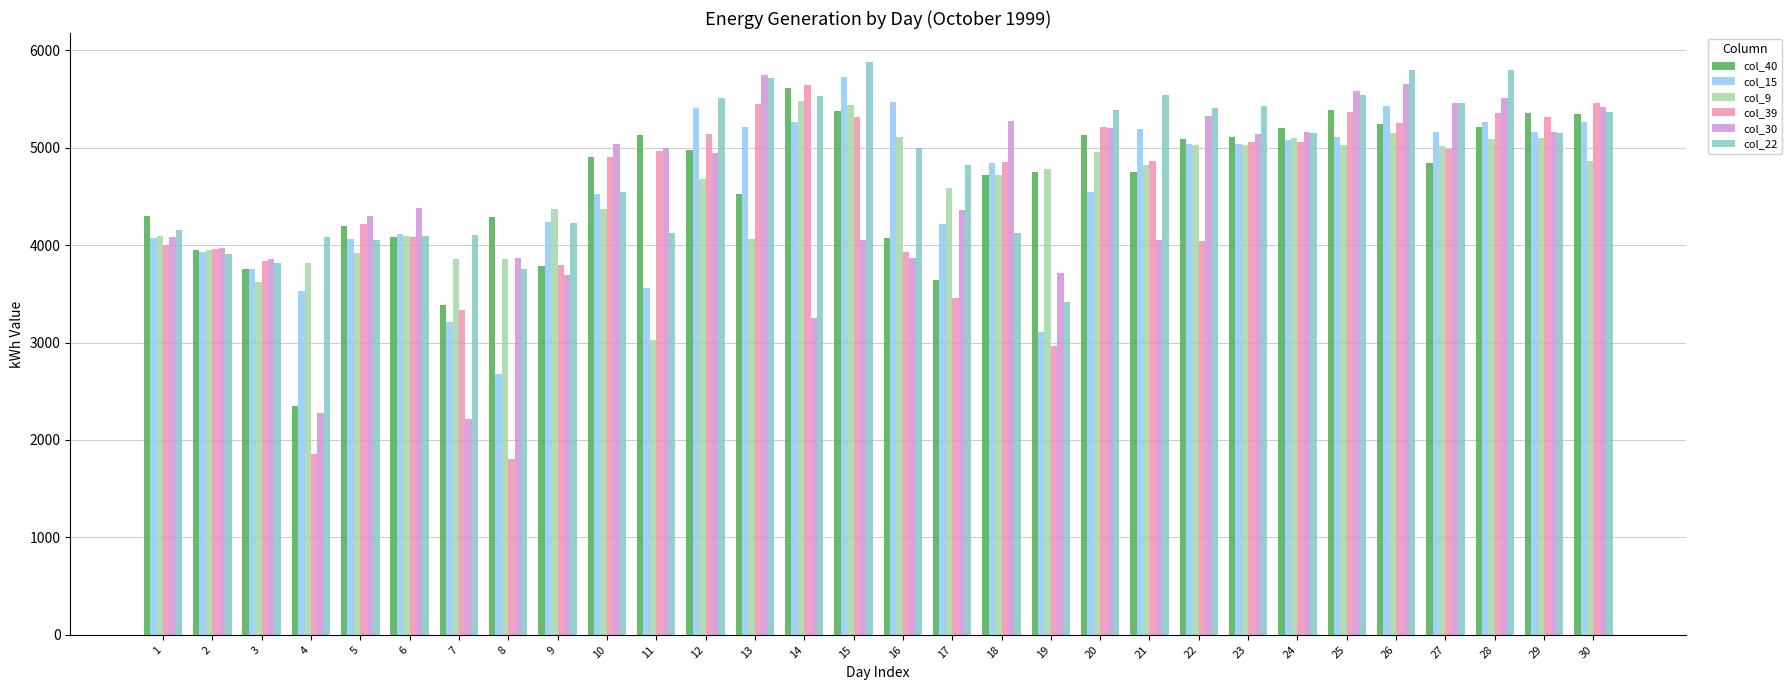

The value of col_22 at 5 is 1021. True or false?

False